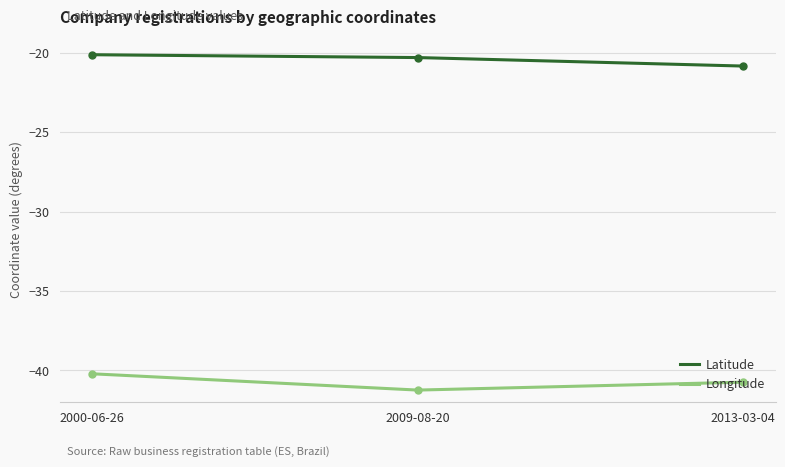

What is the sum of all Longitude values?

-122.2